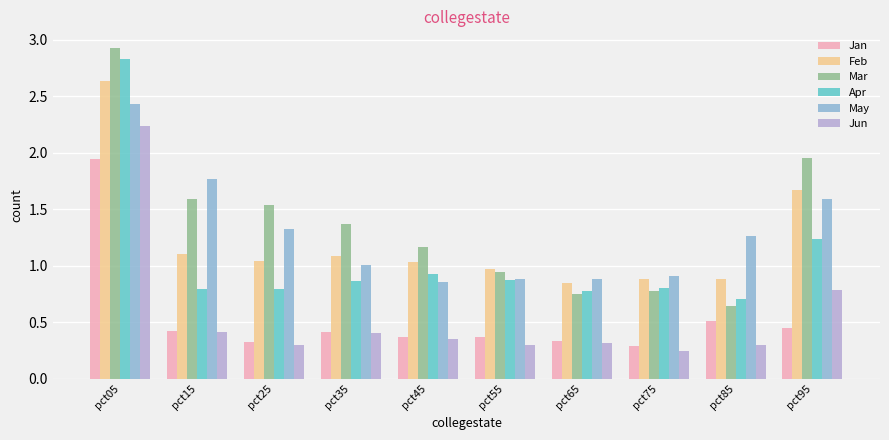

How many Jun values are between 0 and 1?

9